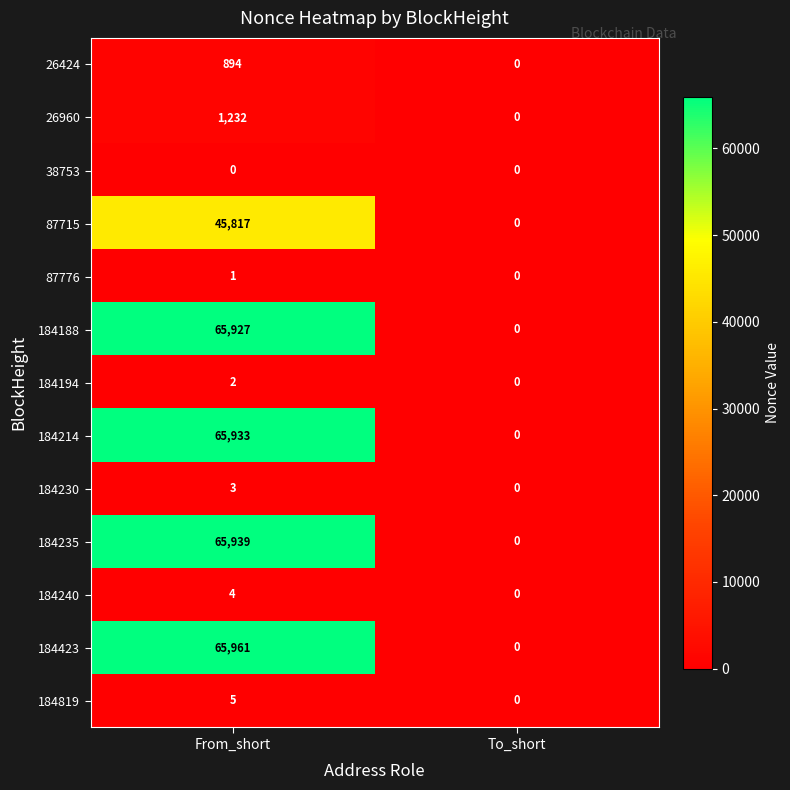

At which category is the sum across all series the highest?

From_short